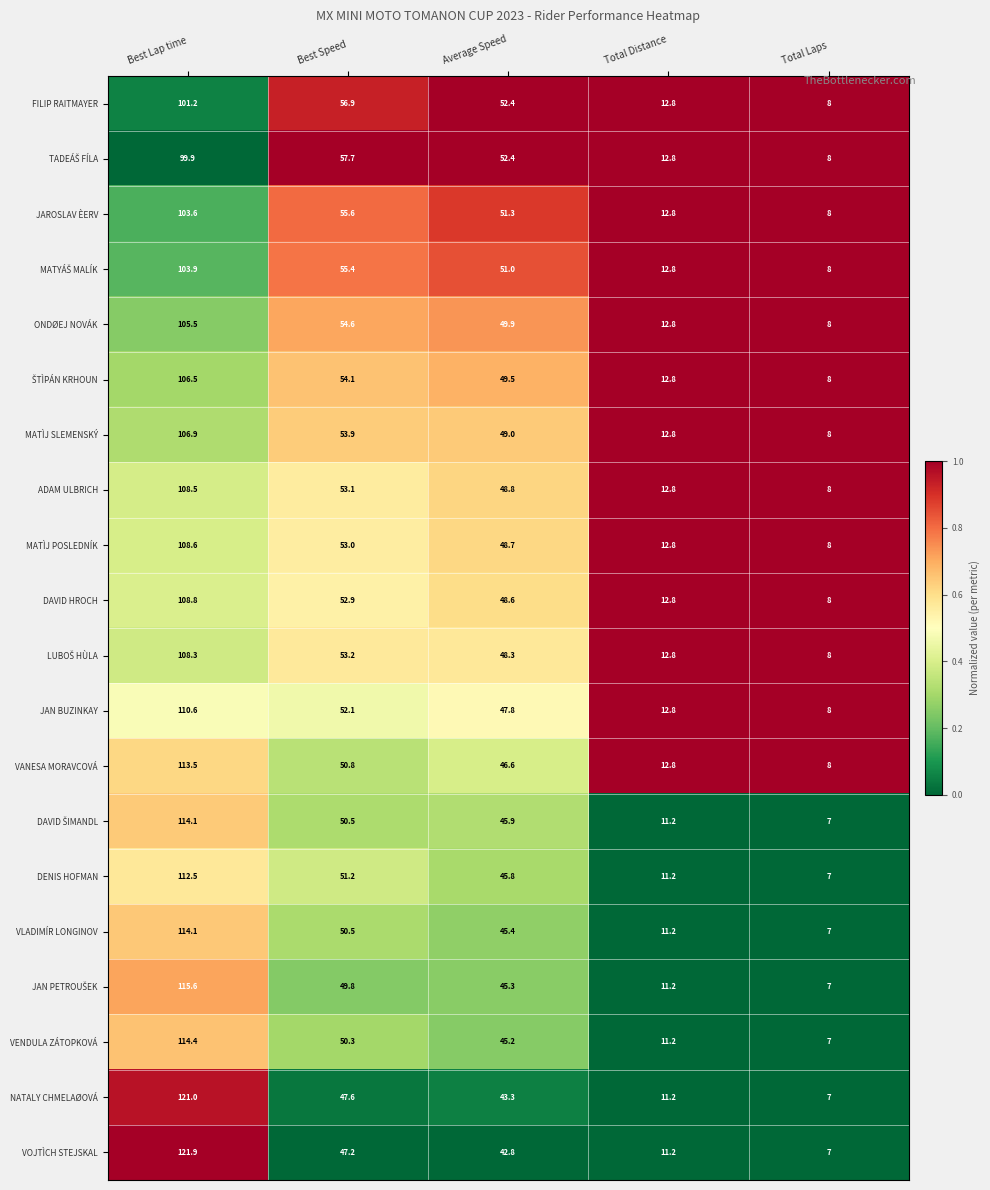

Which series has the largest range (max minus min)?

VOJTÌCH STEJSKAL